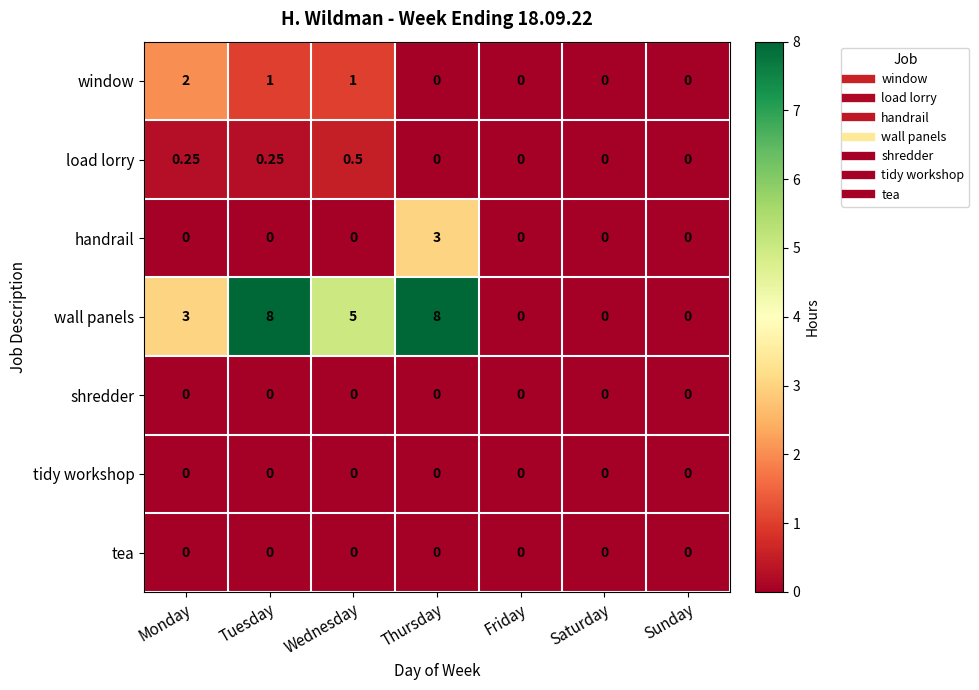

Which series changed the most between Monday and Thursday?

wall panels